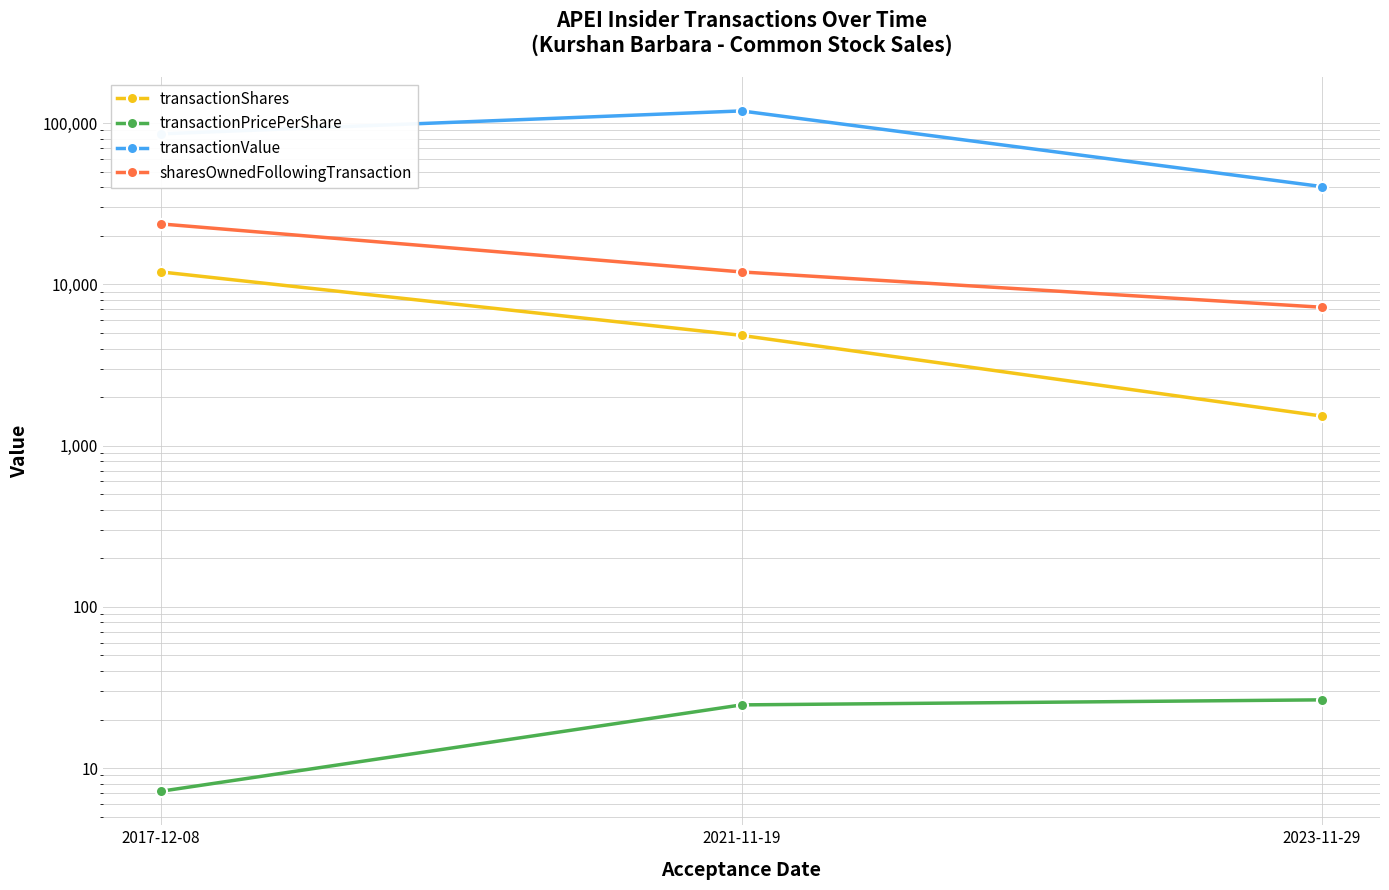

At which category does the chart reach its minimum across all series?

2017-12-08